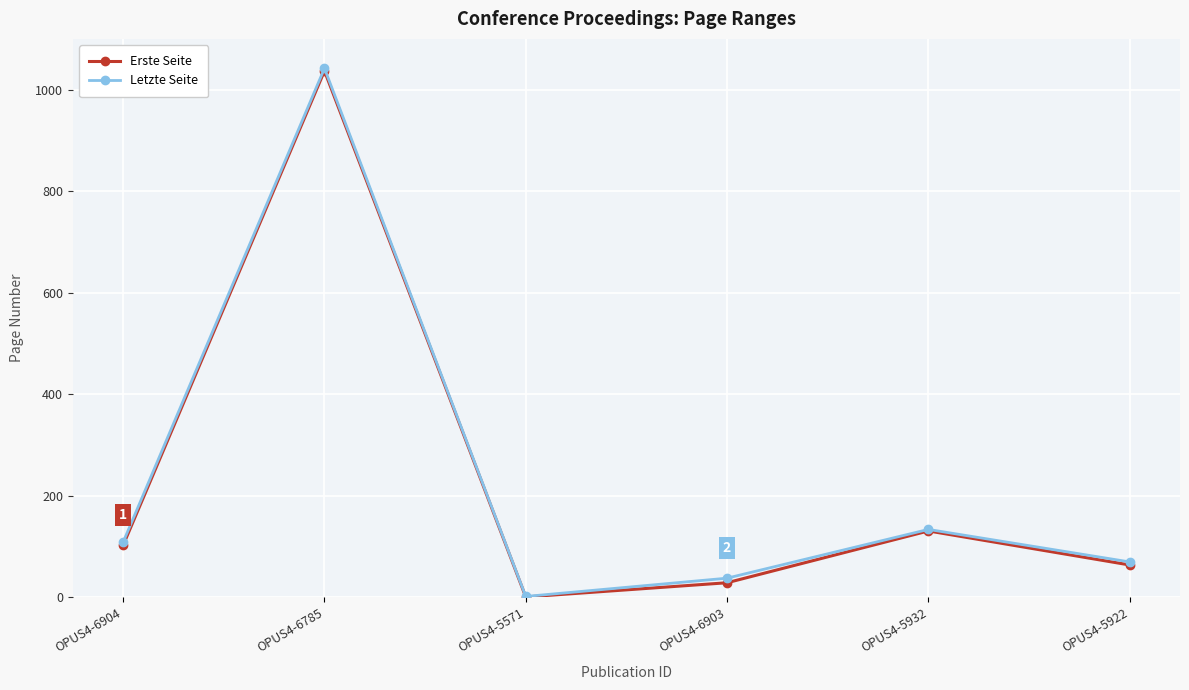

Is it true that Letzte Seite equals 134 at OPUS4-5932?

True